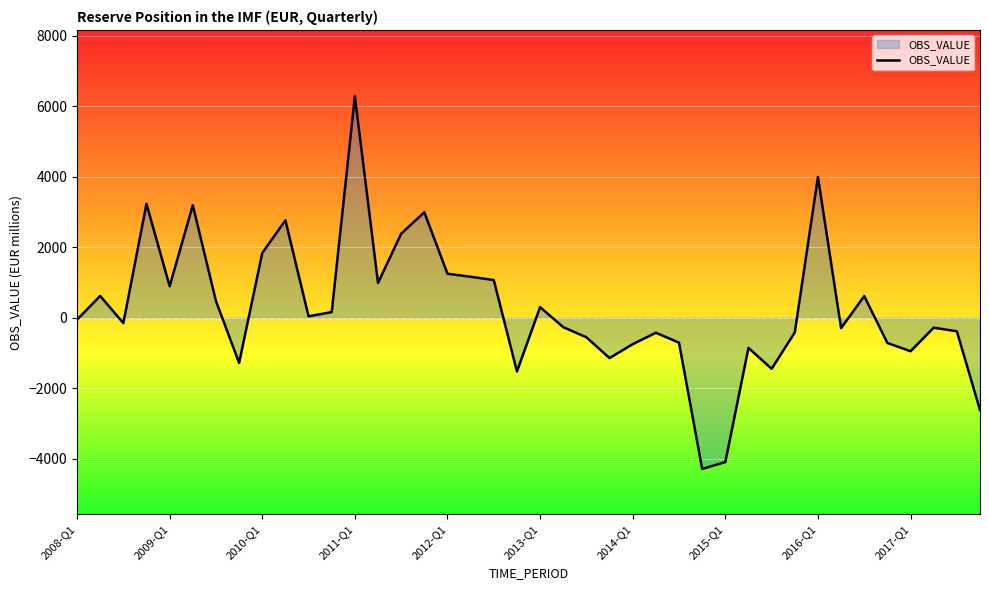

What is the smallest value displayed?

-4288.6